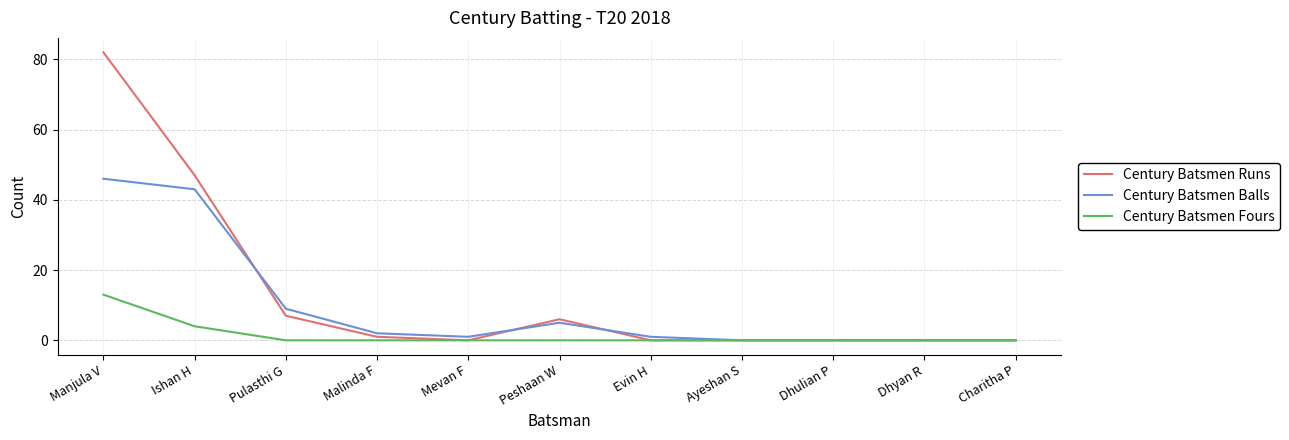

What is the greatest value displayed?

82